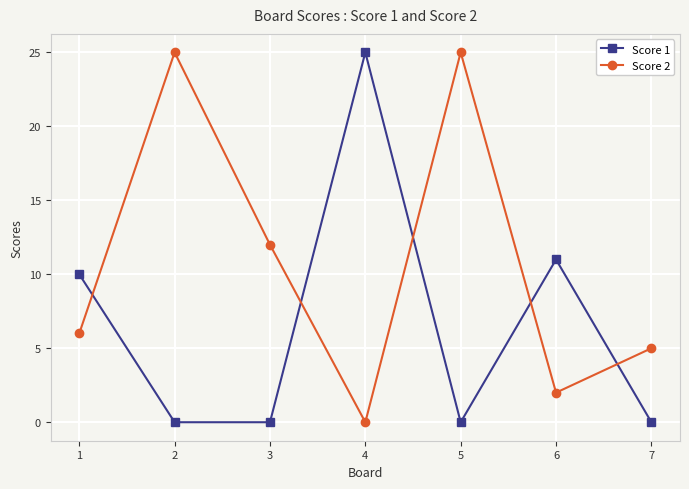

In Score 2, how many points are lower than both neighbors (excluding endpoints)?

2